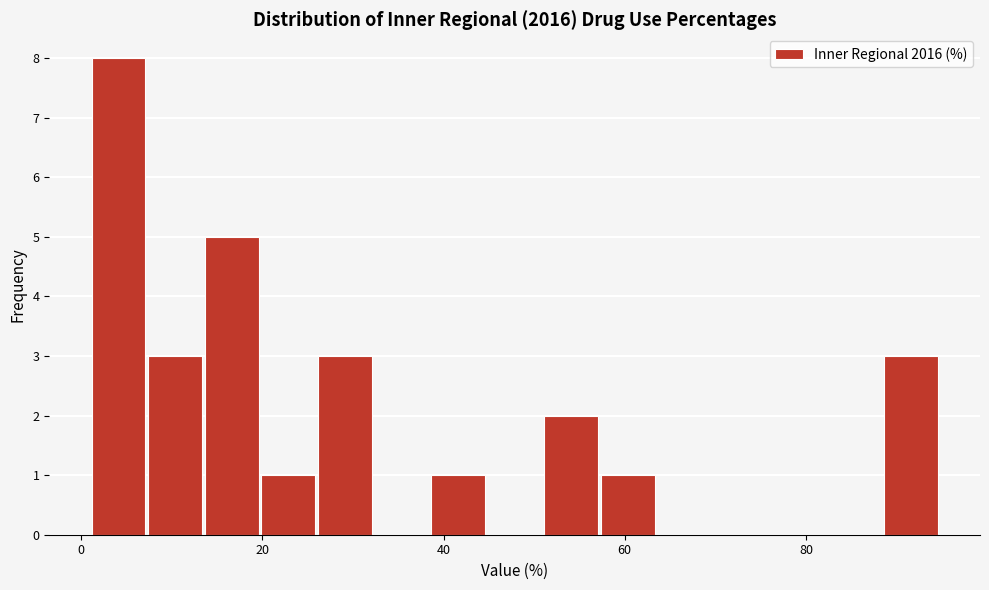

Read against the x-axis, roughly where is the centre of the tallest bar?

4